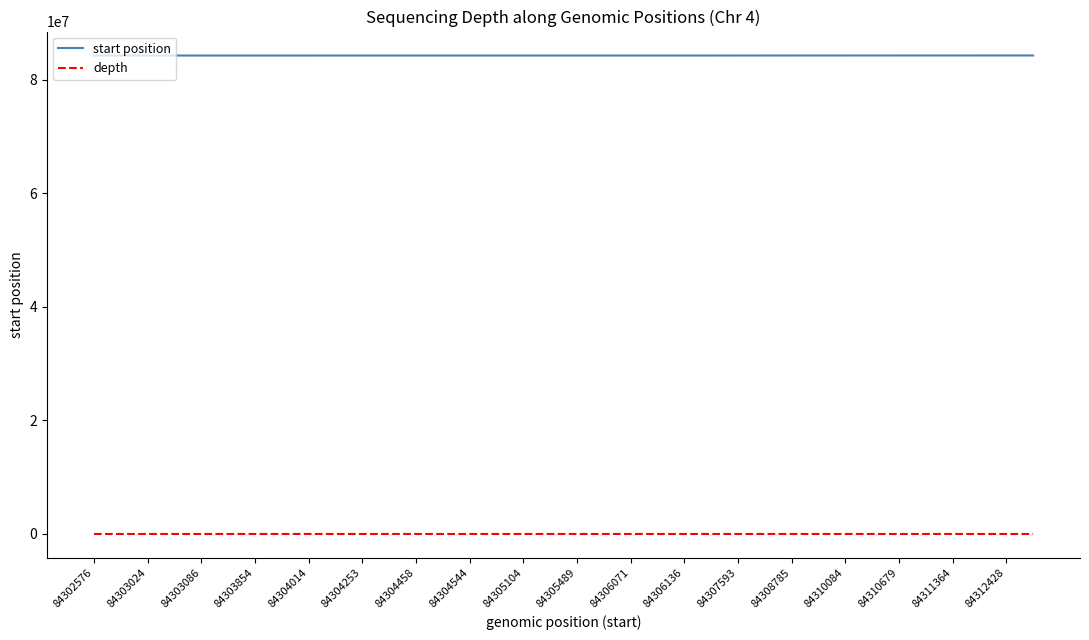

True or false: depth and start position cross at least once.

False